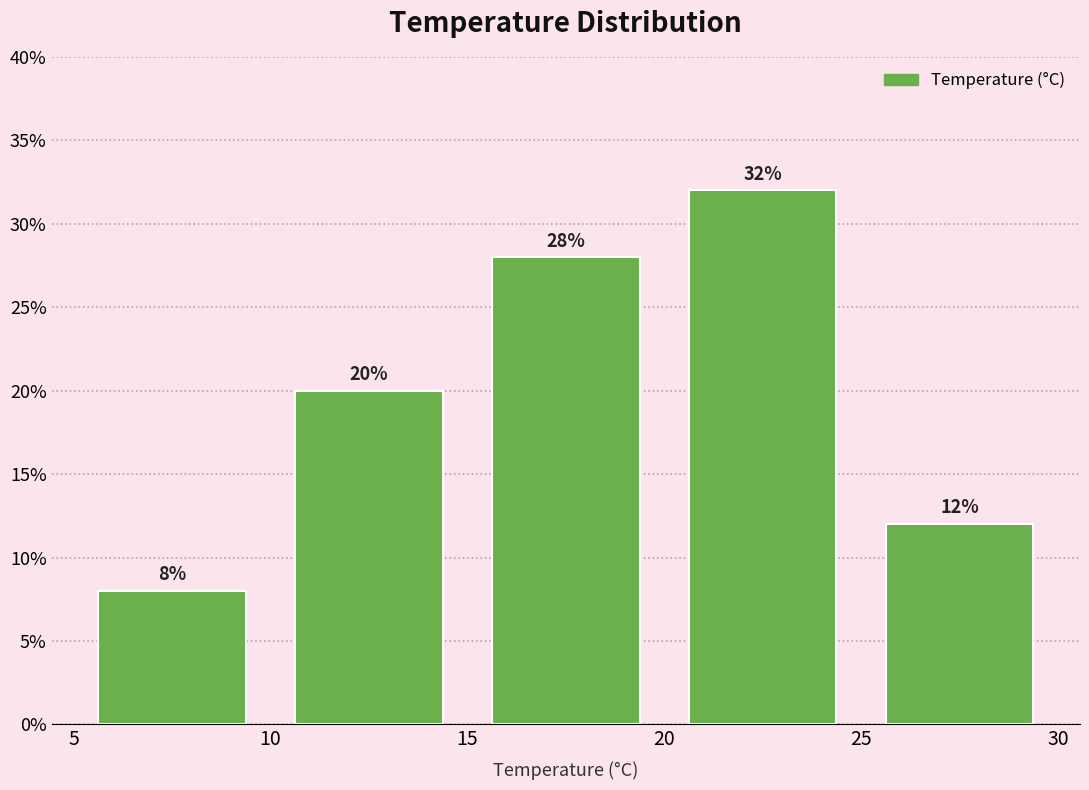

How tall is the bar that spans 20 to 25 on the x-axis?

32